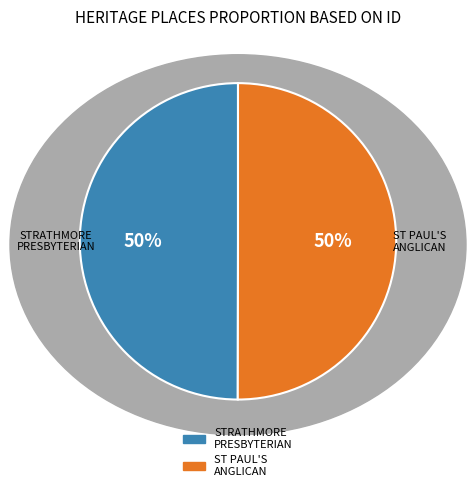

True or false: STRATHMORE PRESBYTERIAN accounts for 50% of the total.

True